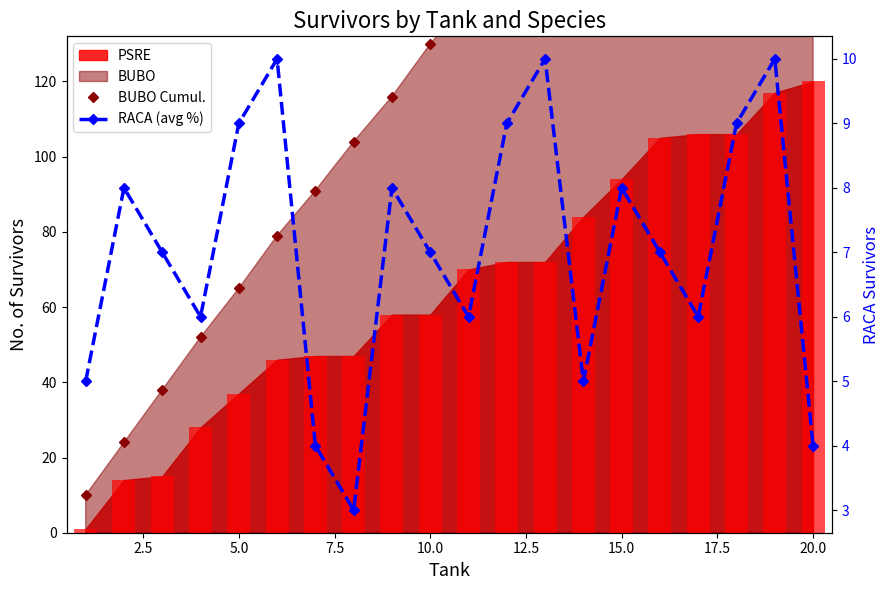

What is the difference between the maximum and minimum values in the RACA (avg %) series?

7